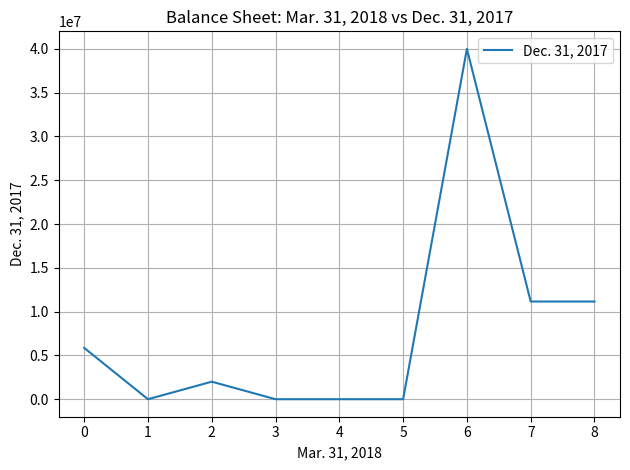

What is the greatest value displayed?

40000000